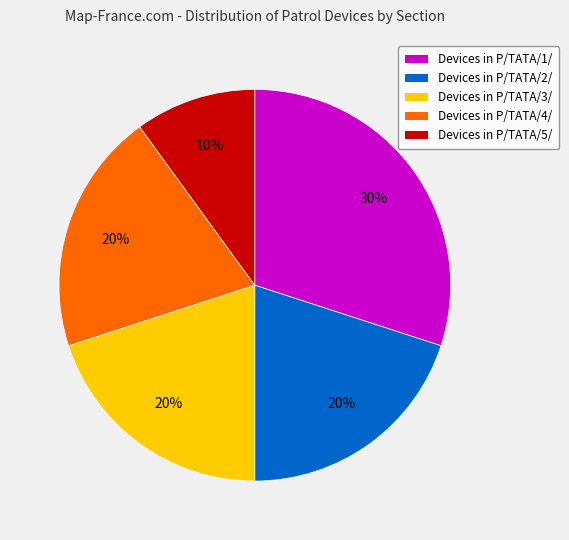

How many segments does this pie chart have?

5